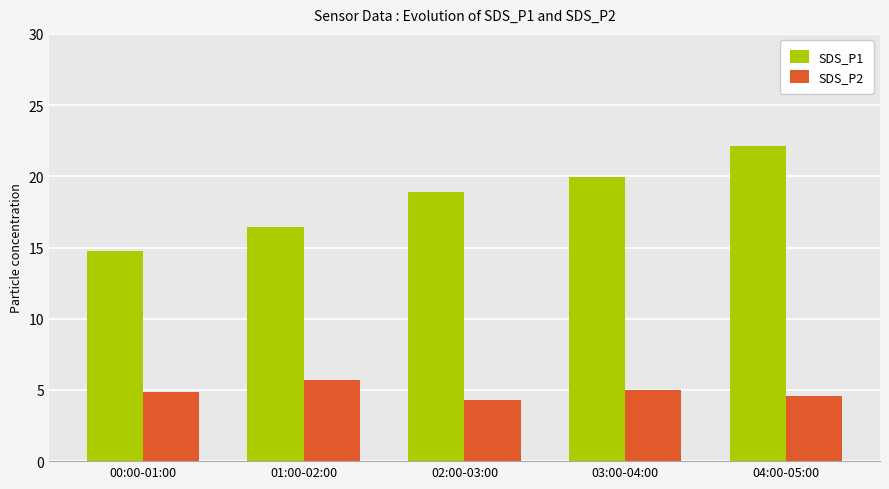

Rank the series by their maximum value, from lowest to highest.

SDS_P2, SDS_P1